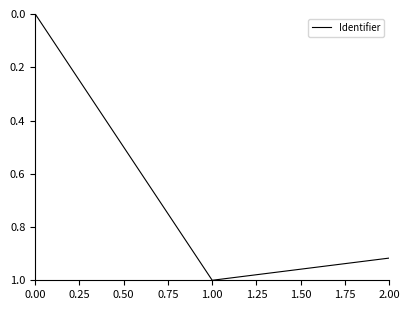

List the labels in order of value, smallest first.

0.00, 2.00, 1.00